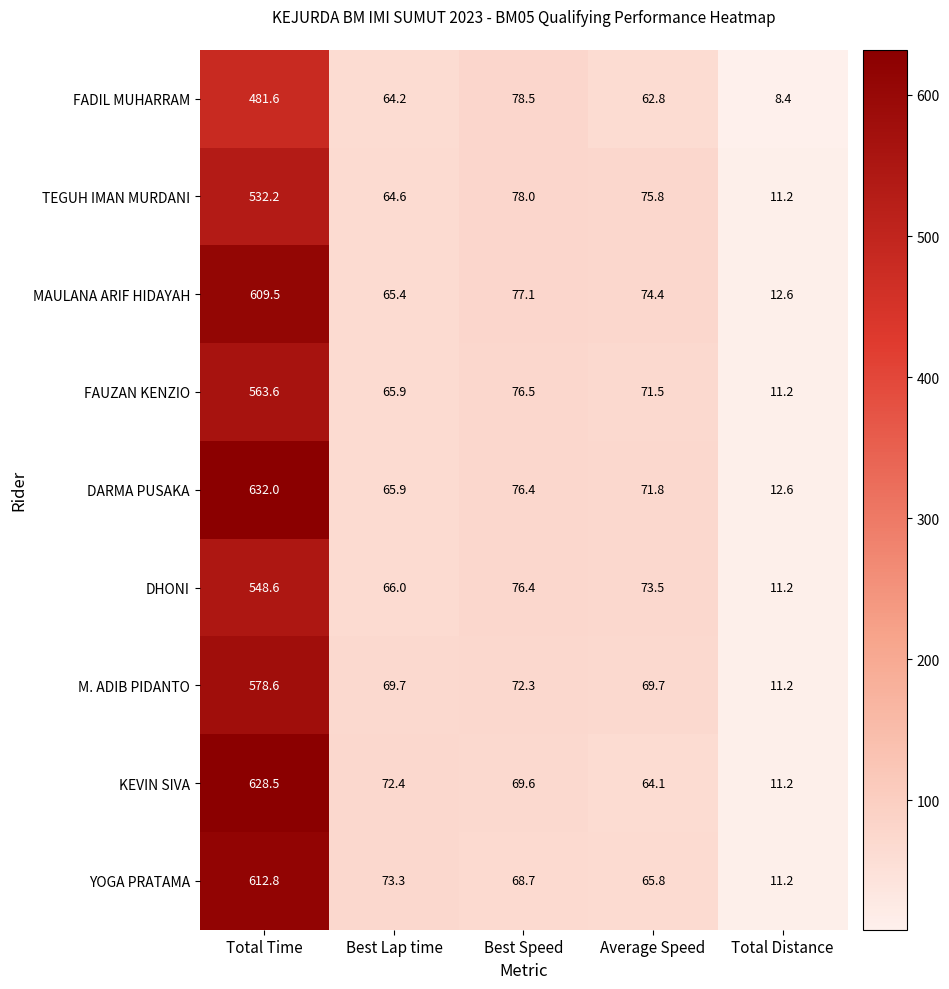

What is the average value of the YOGA PRATAMA series?

166.4